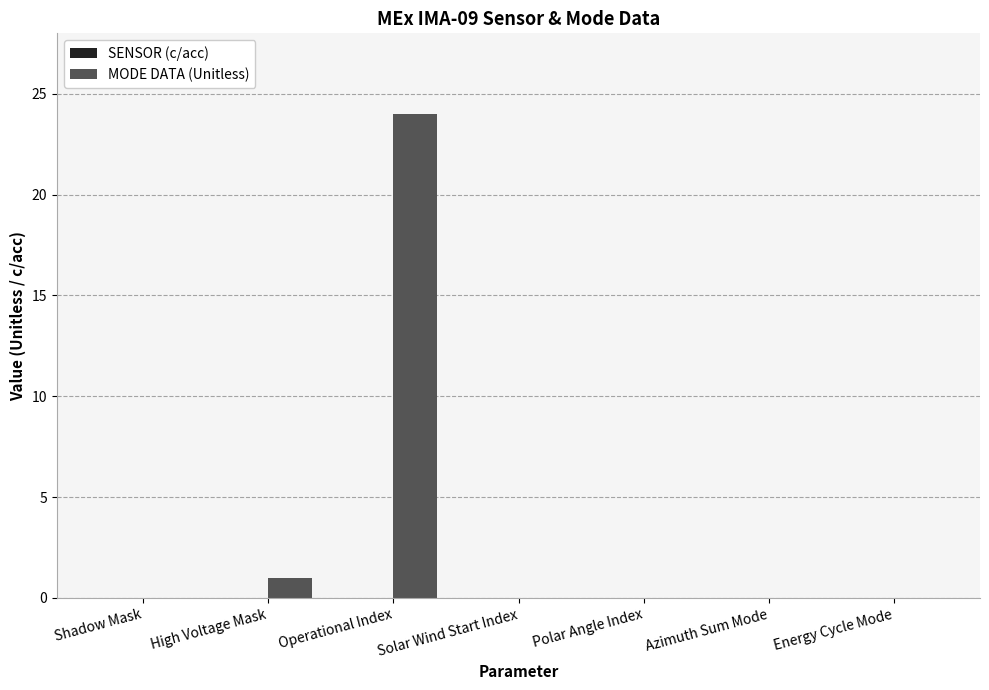

Count the number of data series in this chart.

1